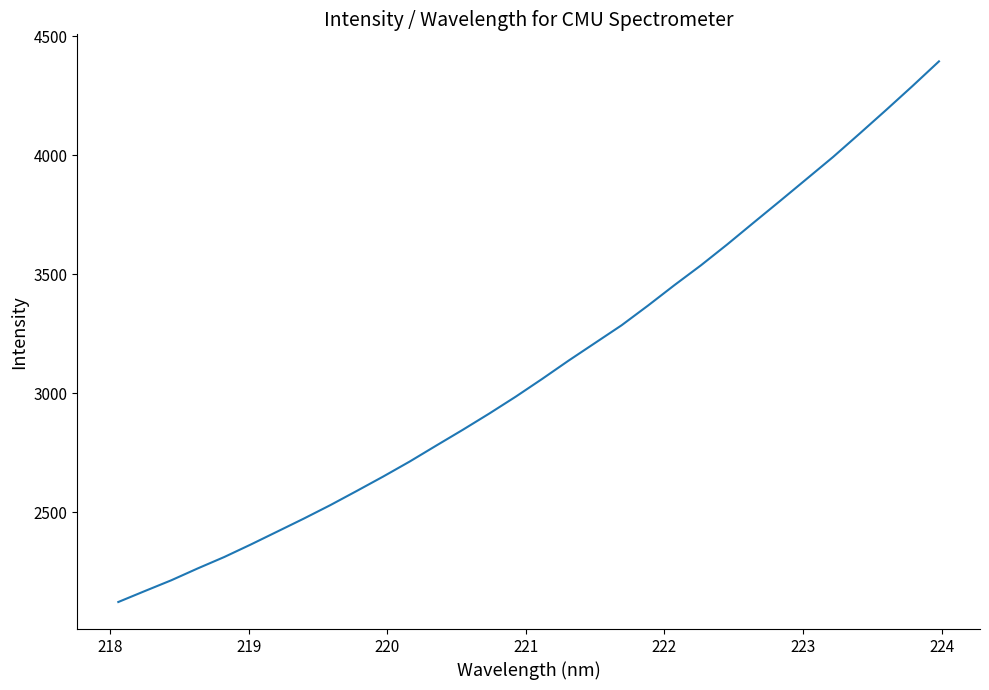

What is the minimum value shown in the chart?

2122.3